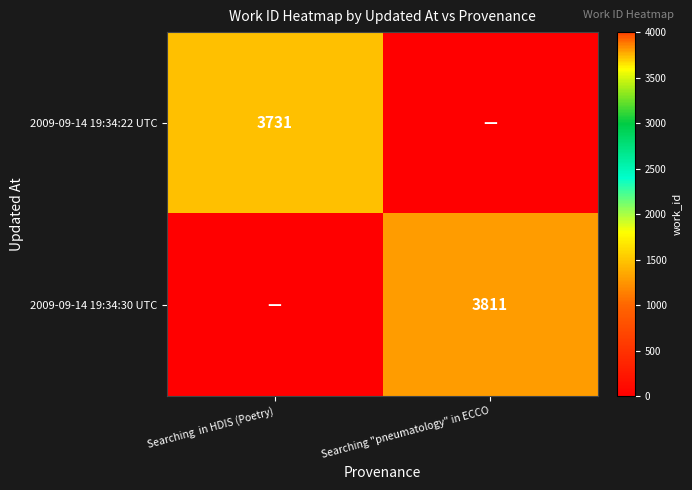

True or false: 2009-09-14 19:34:30 UTC has a value of 773 at Searching "pneumatology" in ECCO.

False